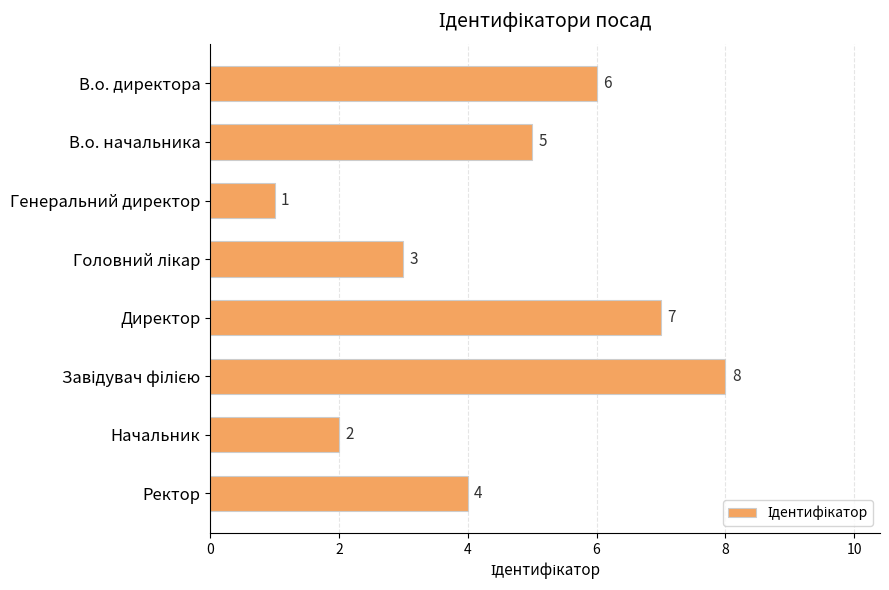

Count the number of categories in the chart.

8